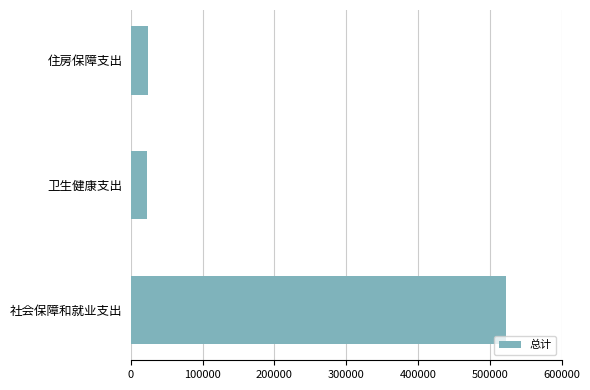

Approximately how many times larger is the value at 社会保障和就业支出 compared to 住房保障支出?

21.2